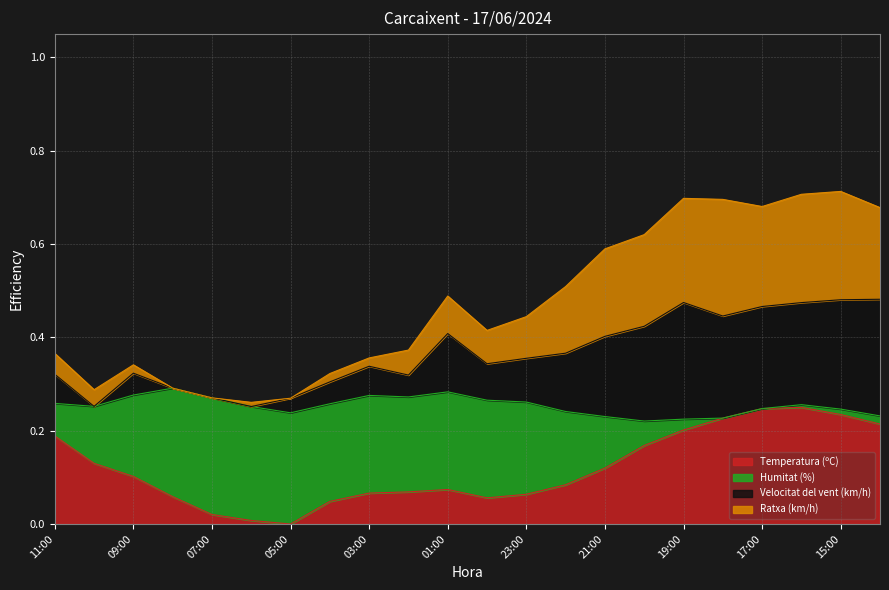

At how many categories does at least one series exceed 0?

22